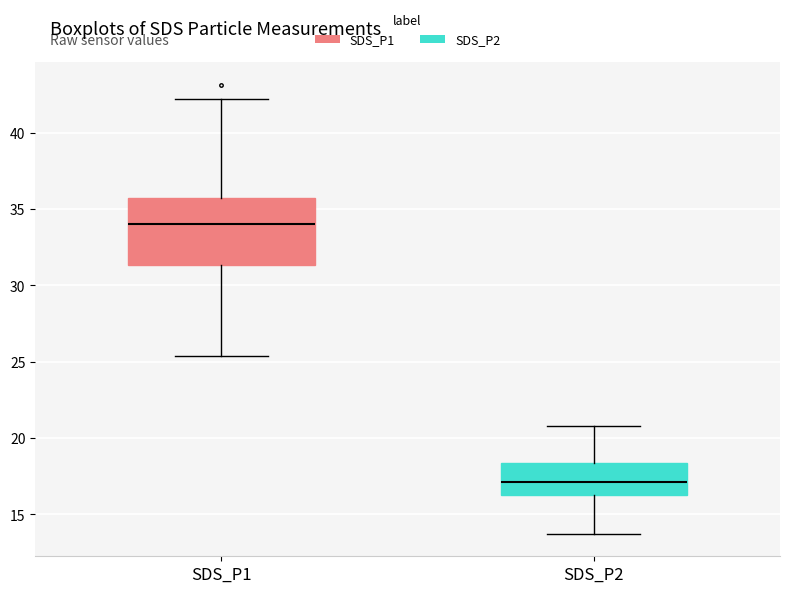

Which box's median line is the highest?

SDS_P1